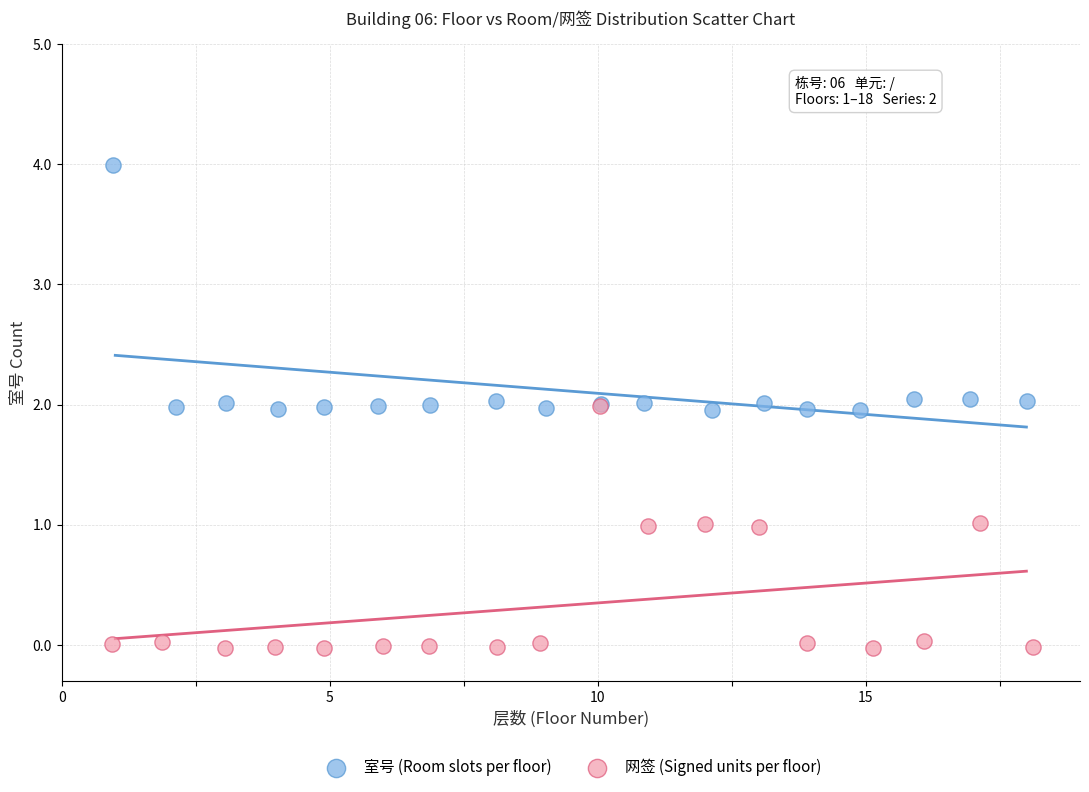

Which series reaches the minimum Y coordinate?

网签 (Signed units per floor)